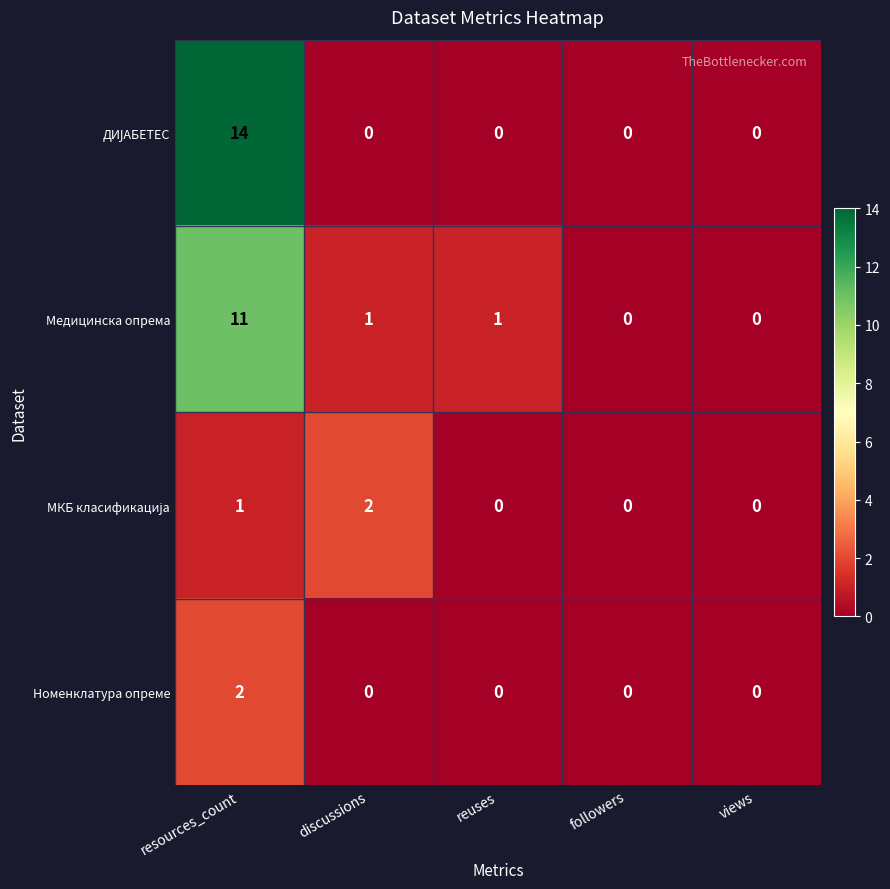

Is it true that Медицинска опрема equals -6 at views?

False